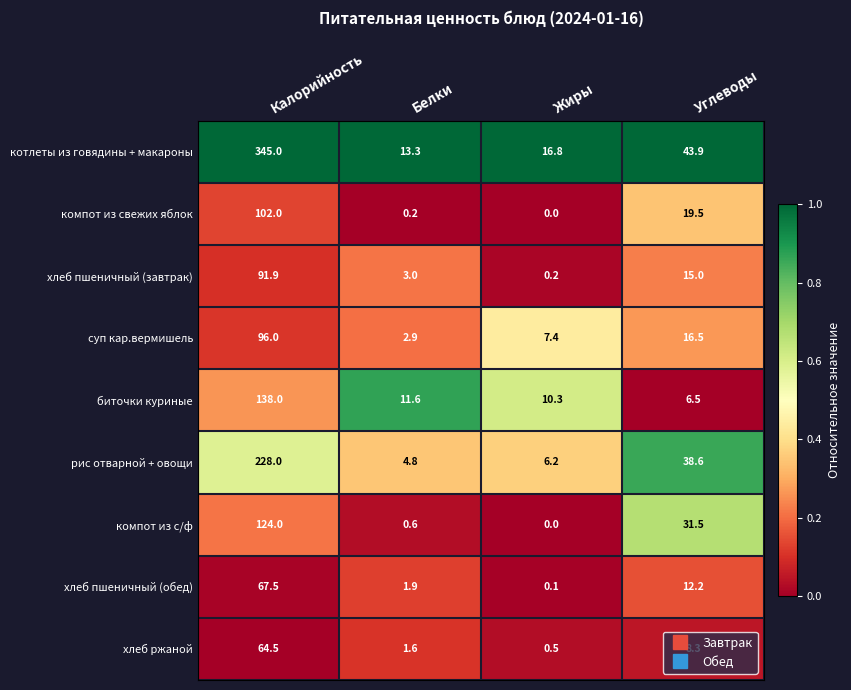

What is the difference between the highest and lowest values at Белки?

13.1